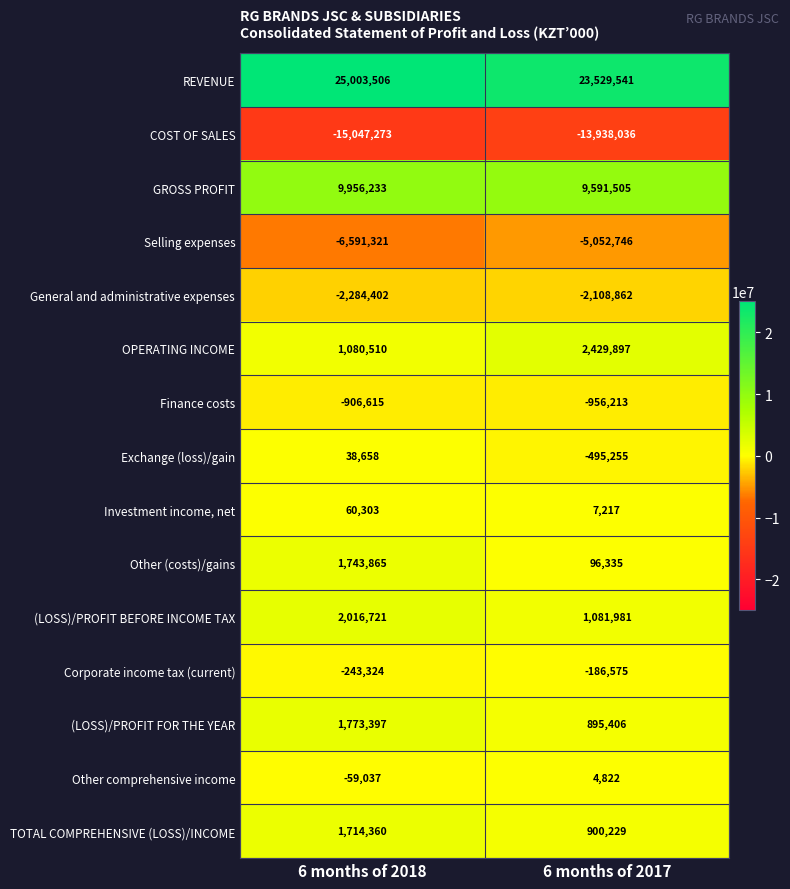

Between 6 months of 2018 and 6 months of 2017, which series saw the biggest shift?

Other (costs)/gains